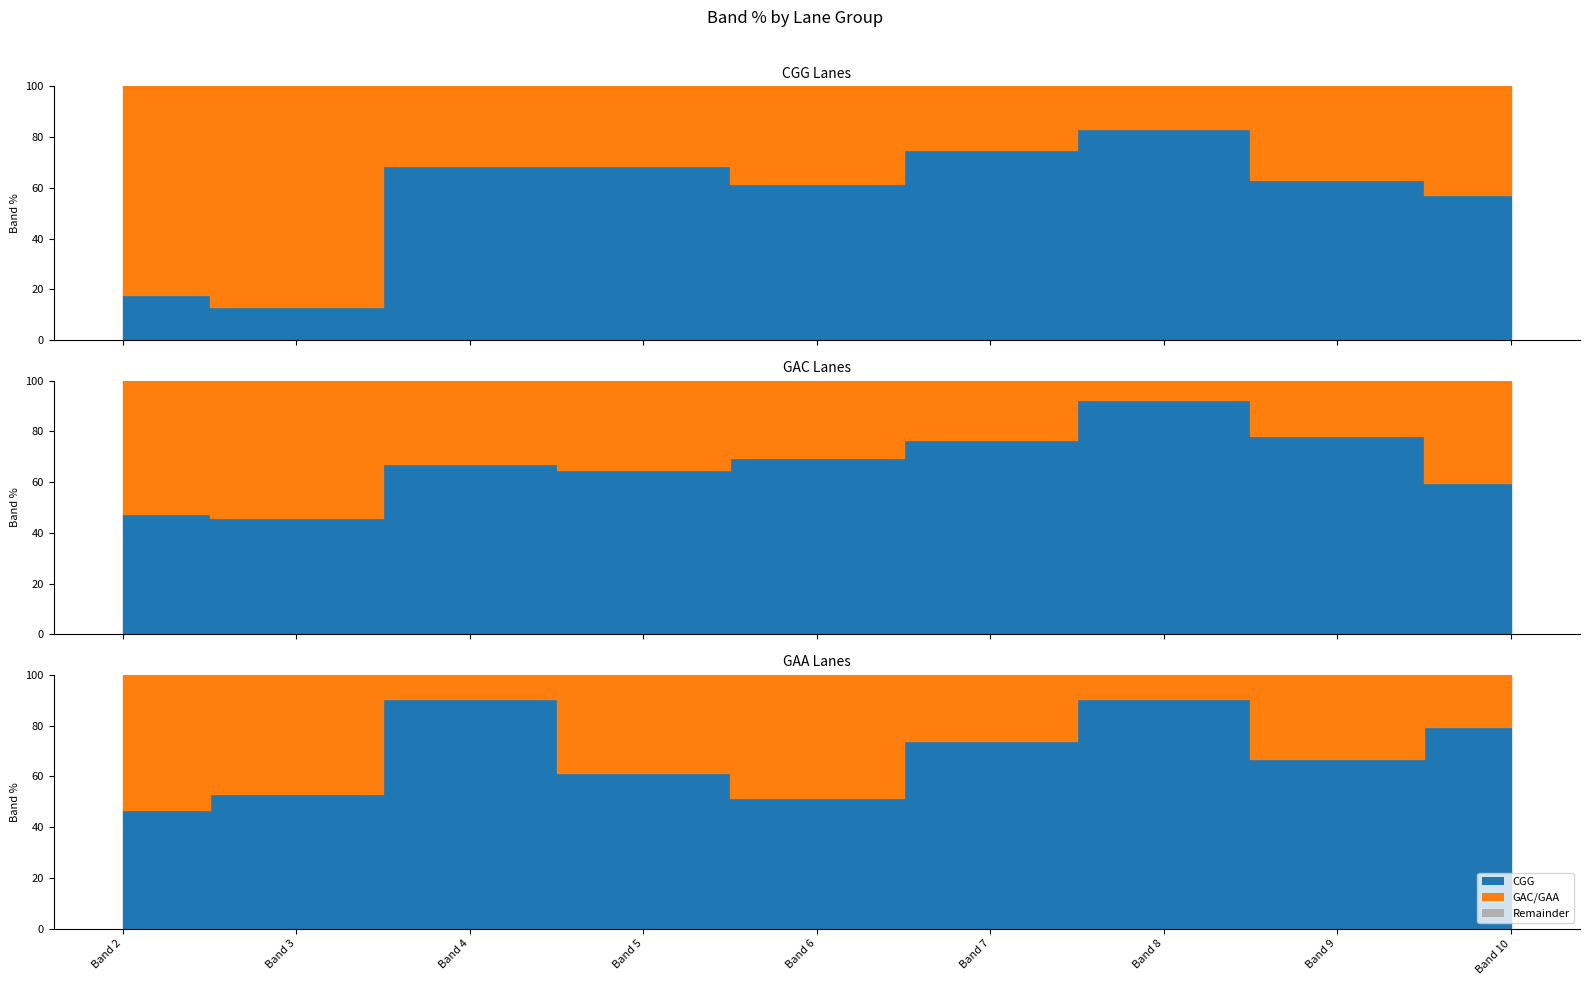

The GAA series shows 79.3 at Band 10. True or false?

True